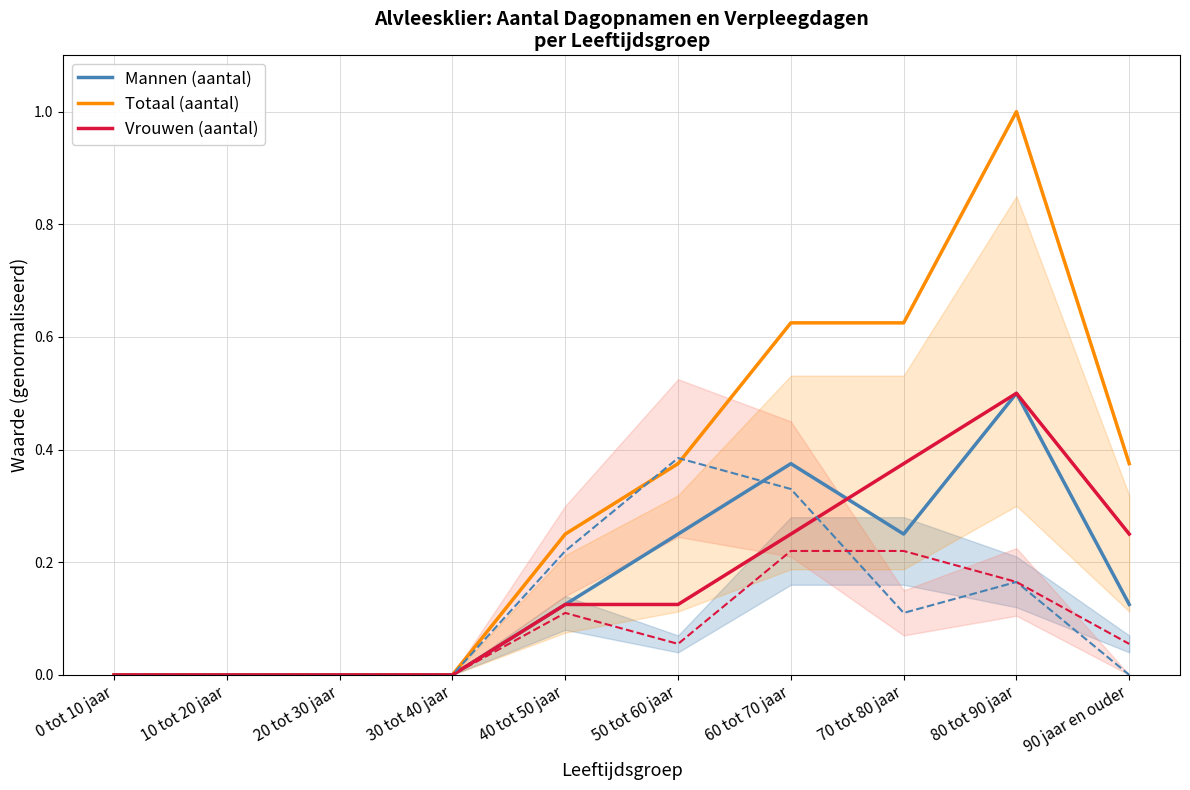

The Vrouwen (aantal) series shows 0.0 at 0 tot 10 jaar. True or false?

True